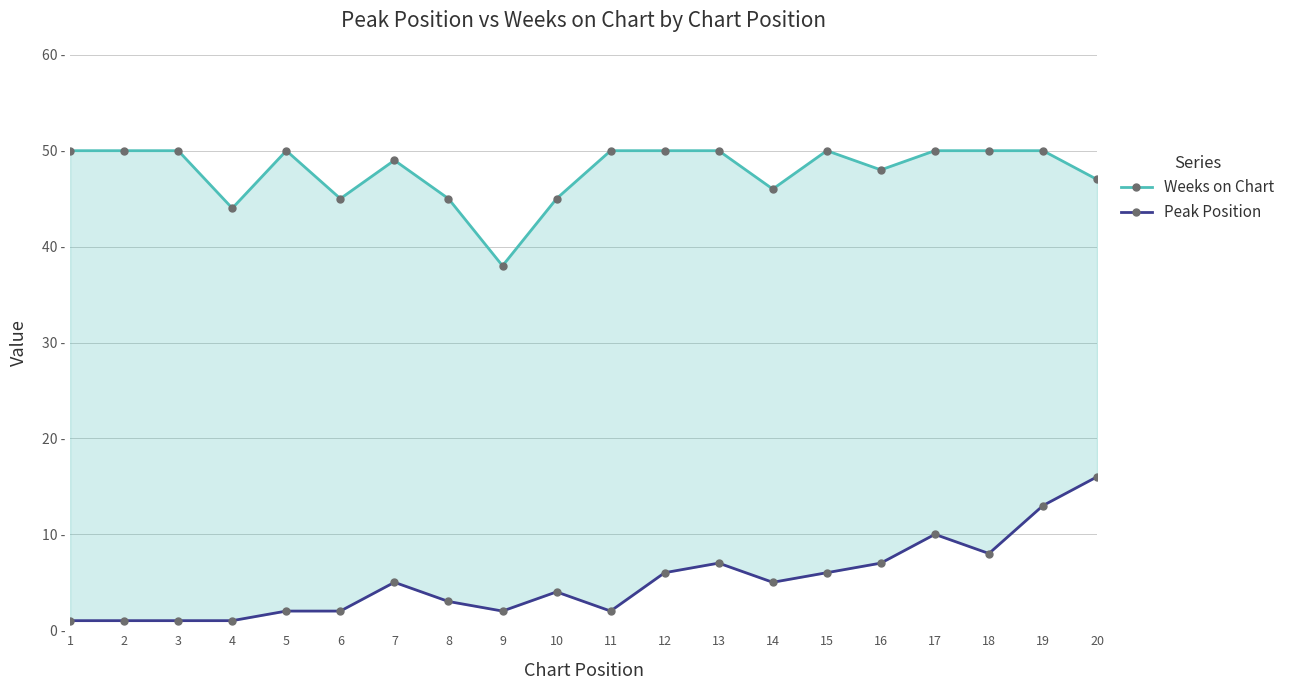

What is the sum of the Weeks on Chart values at 12 and 13?

100